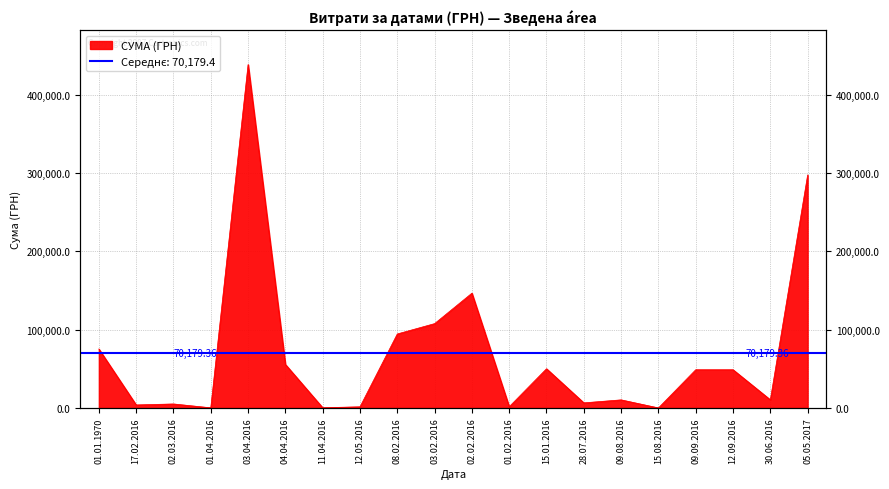

At which label does the data first exceed 48818?

01.01.1970